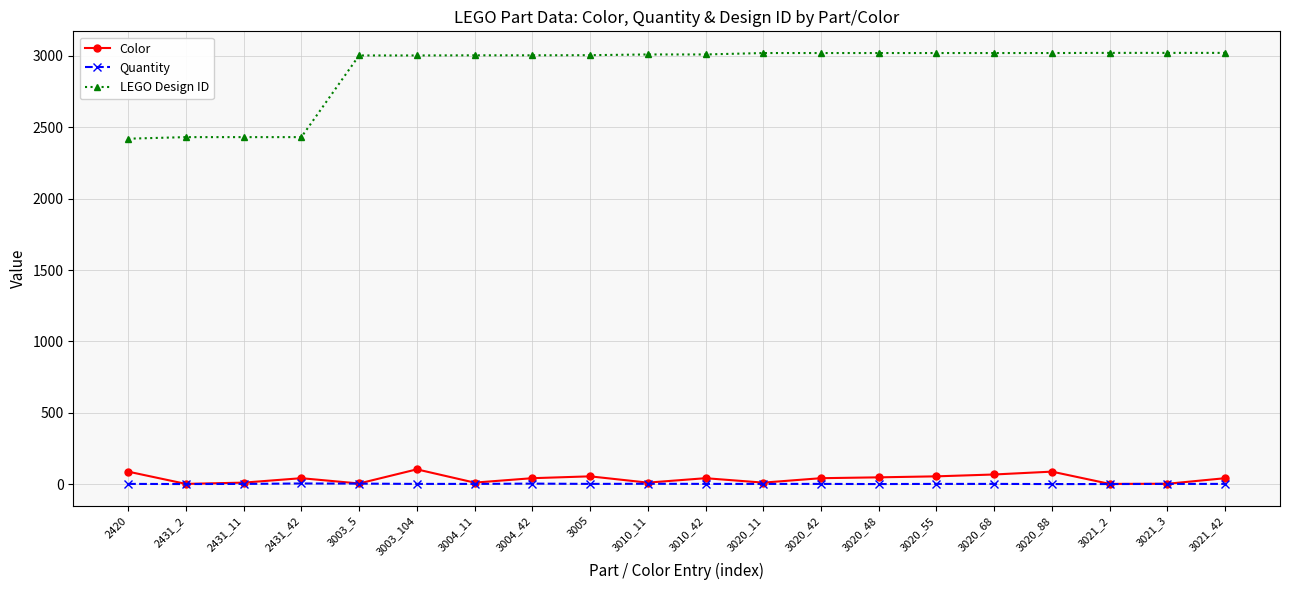

True or false: Quantity has more than 0 interior local peaks.

True